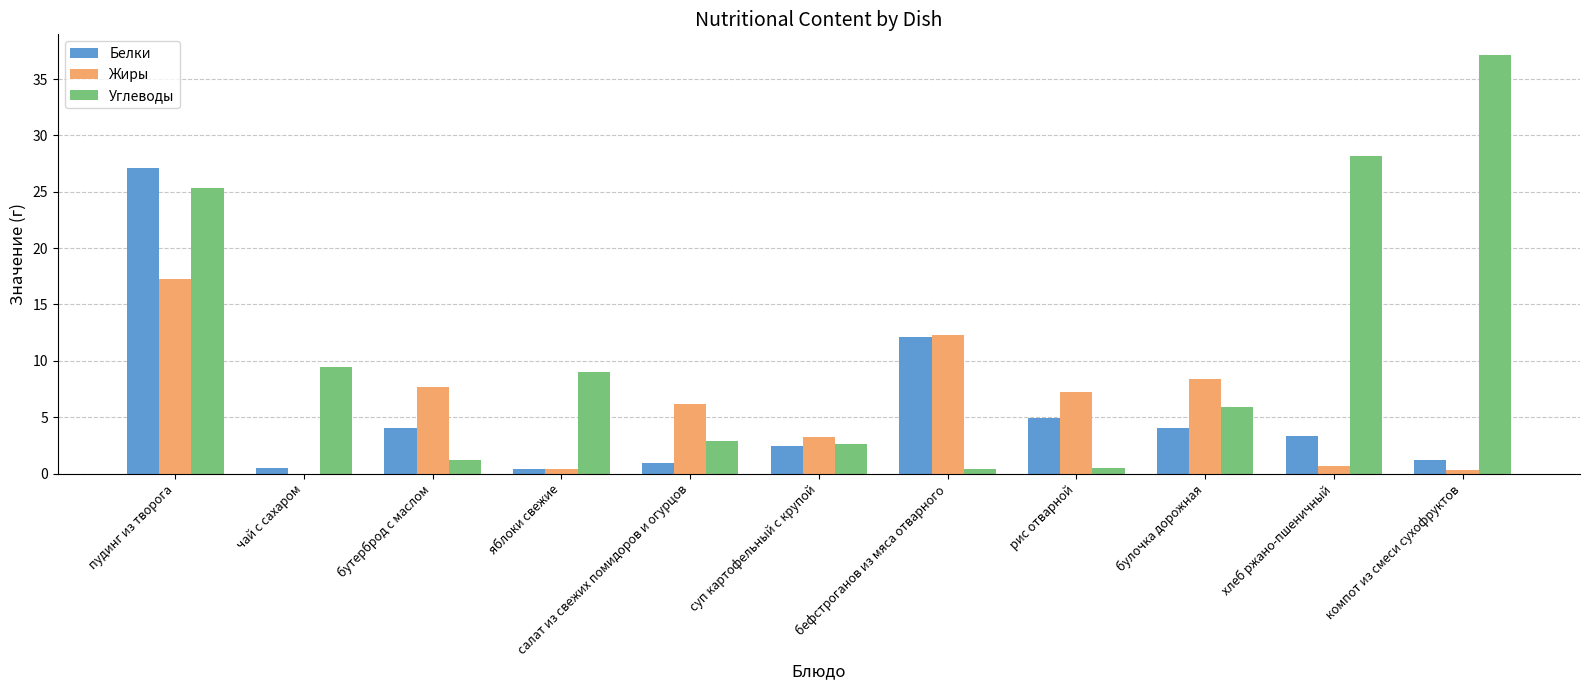

At which label is Углеводы closest to 18?

пудинг из творога